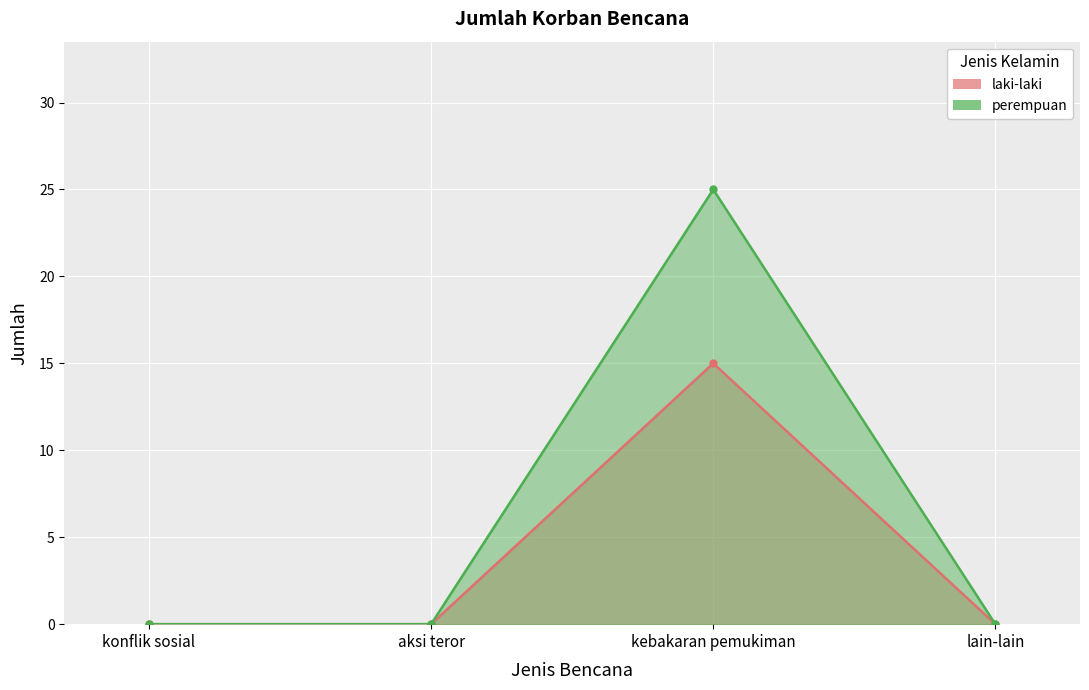

At konflik sosial, list the series in order from smallest to largest.

laki-laki, perempuan